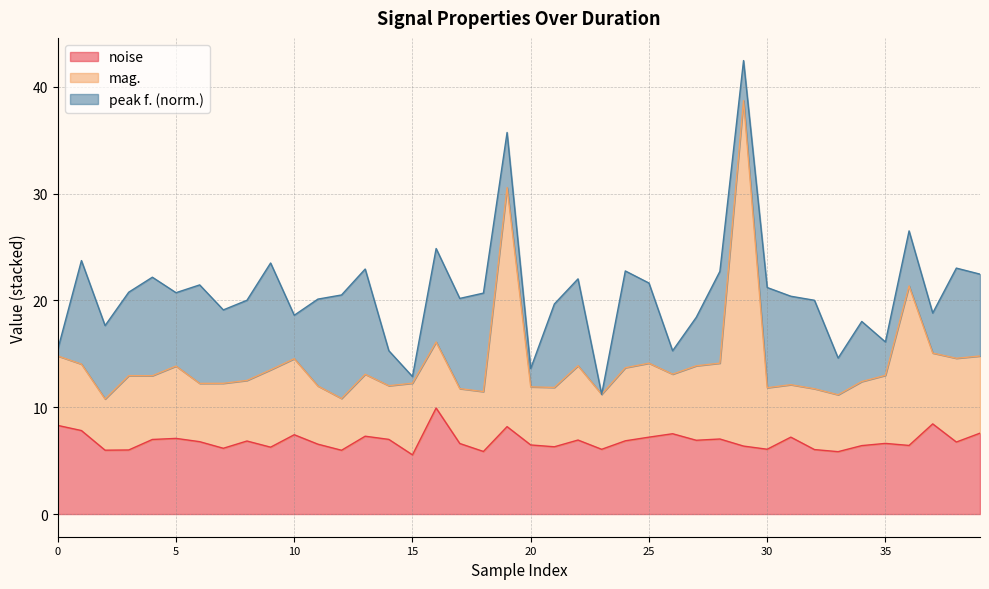

What is the highest value of the noise series?

9.9